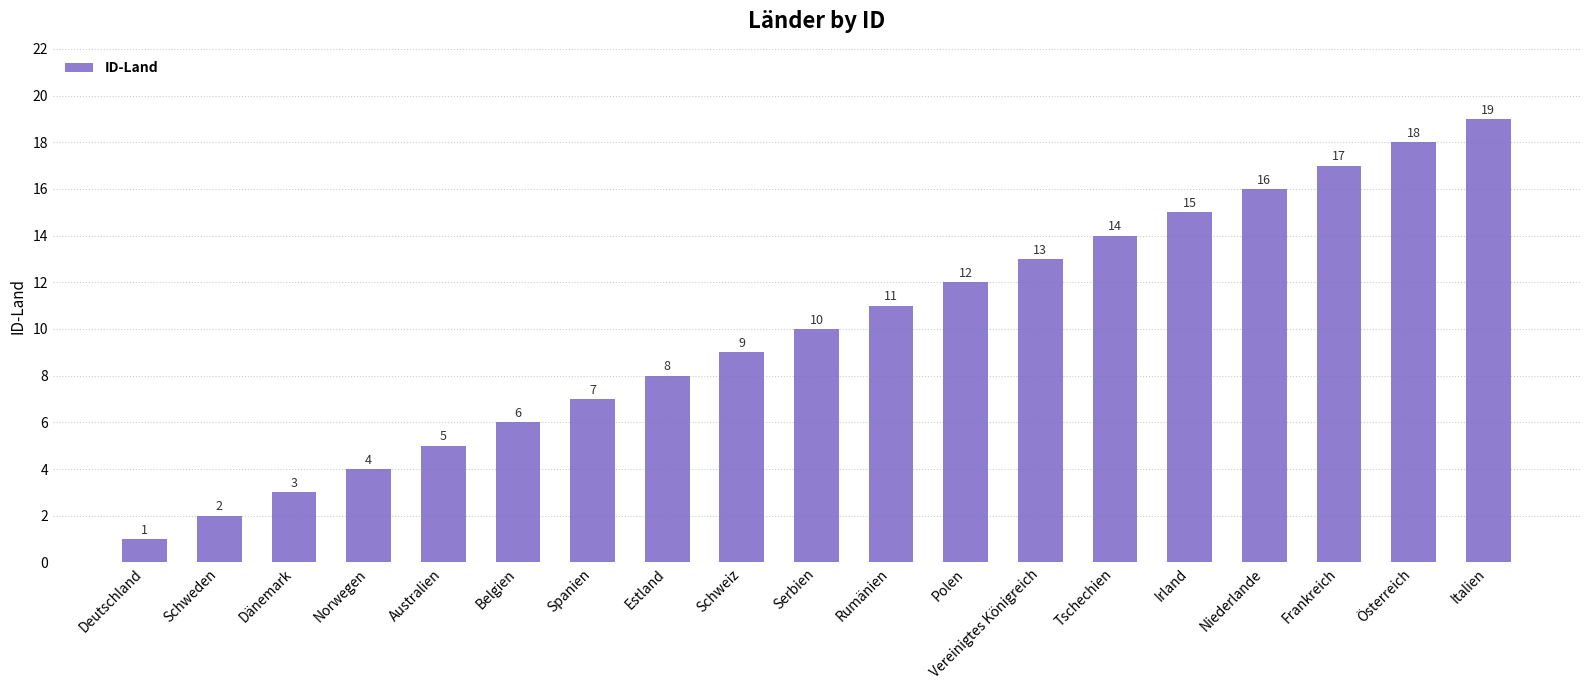

What is the greatest value displayed?

19